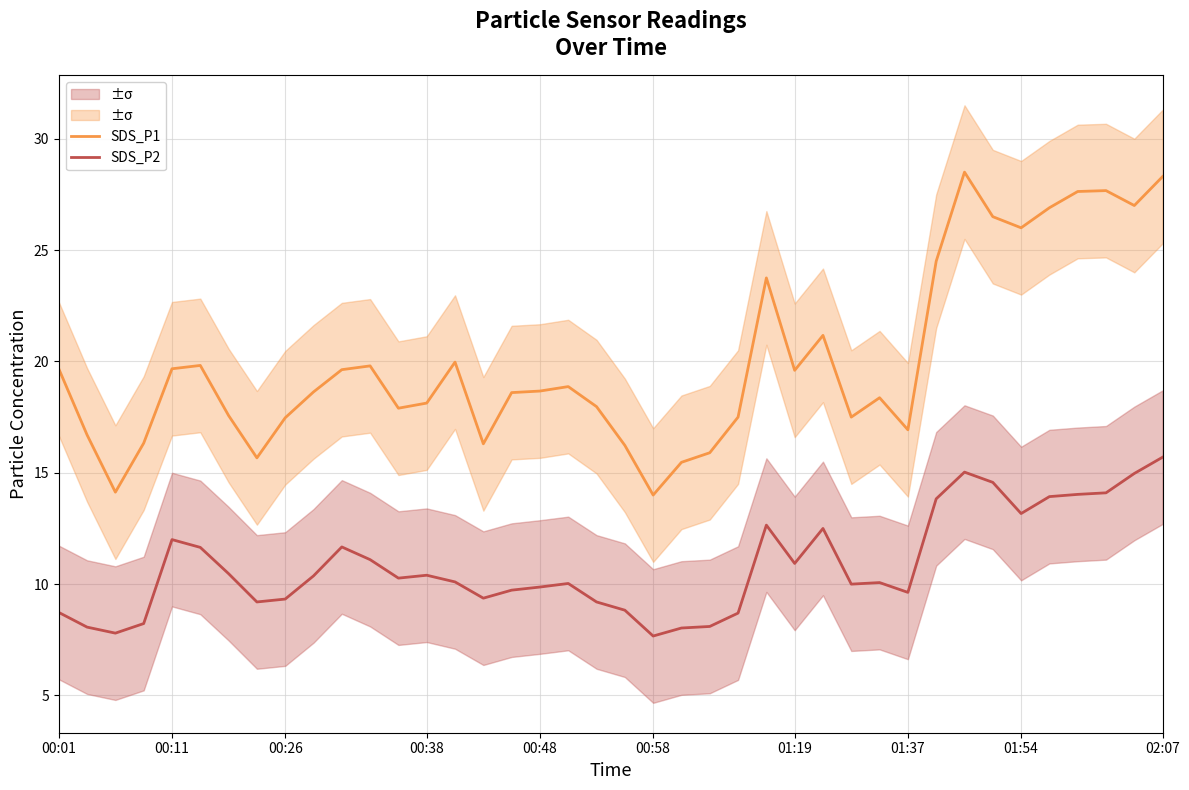

What is the lowest value of the SDS_P1 series?

14.0